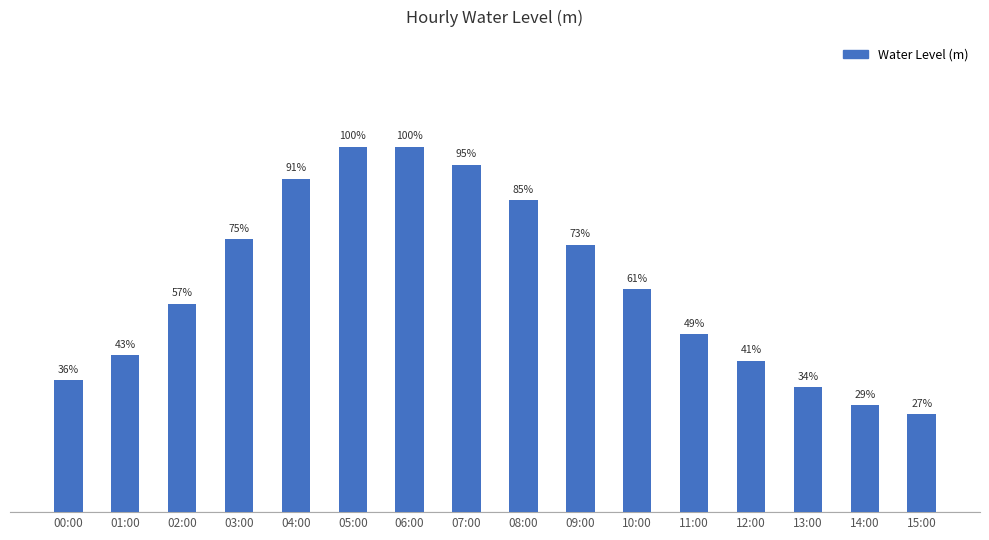

List the labels in order of value, largest first.

05:00, 06:00, 07:00, 04:00, 08:00, 03:00, 09:00, 10:00, 02:00, 11:00, 01:00, 12:00, 00:00, 13:00, 14:00, 15:00